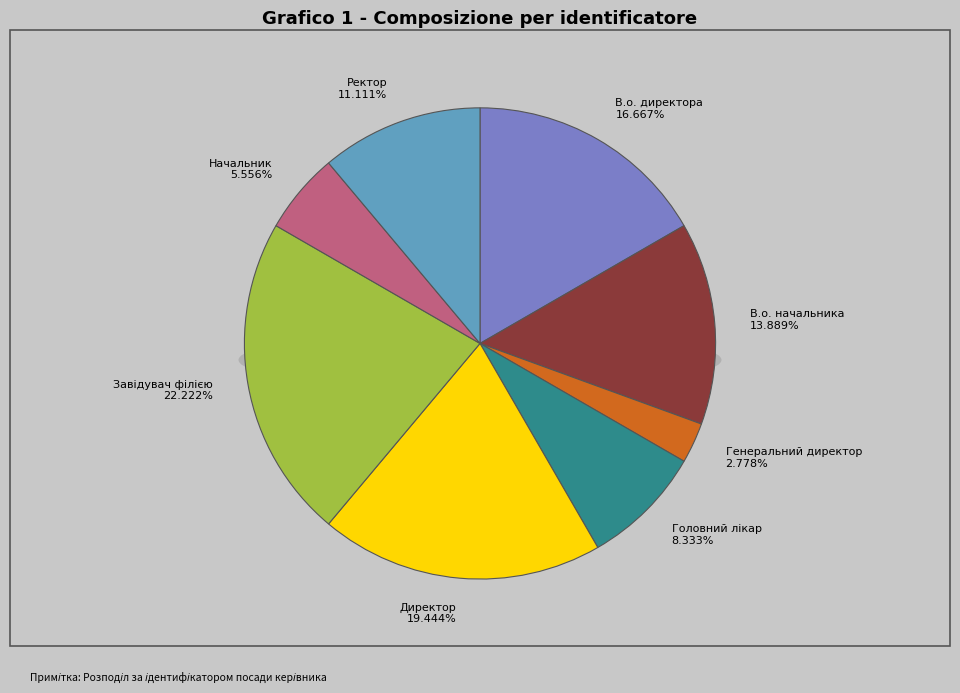

Between Завідувач філією and В.о. начальника, which is larger?

Завідувач філією